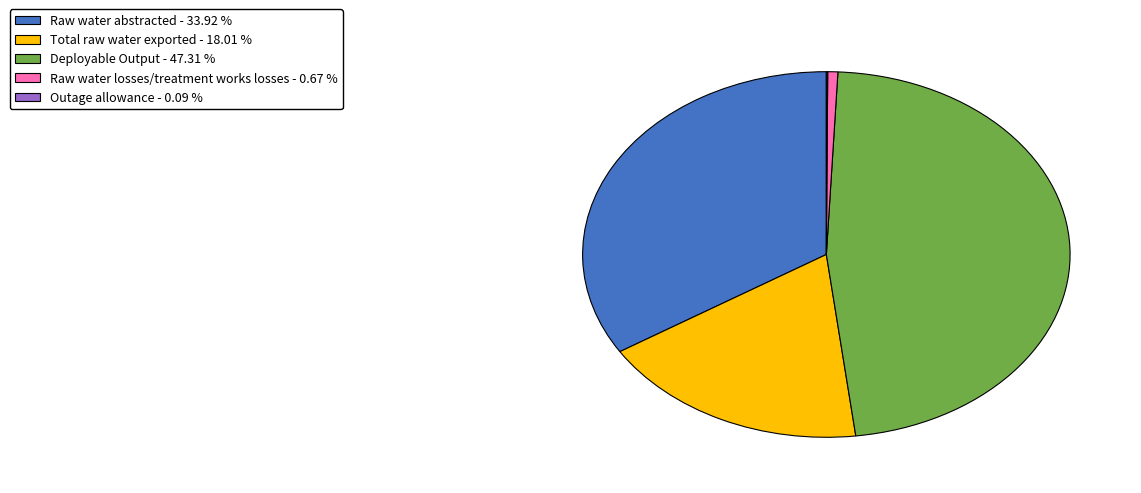

Which category has the biggest portion of the pie?

Deployable Output